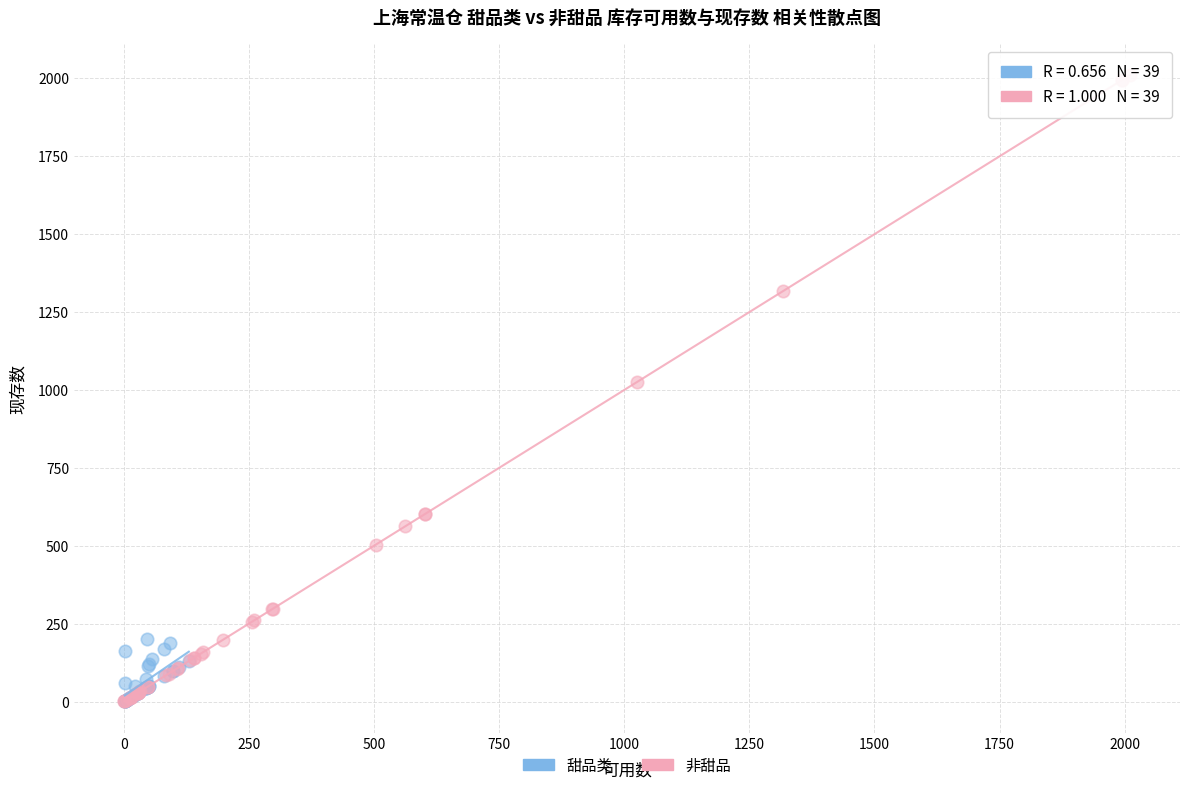

Which series reaches the maximum Y coordinate?

非甜品